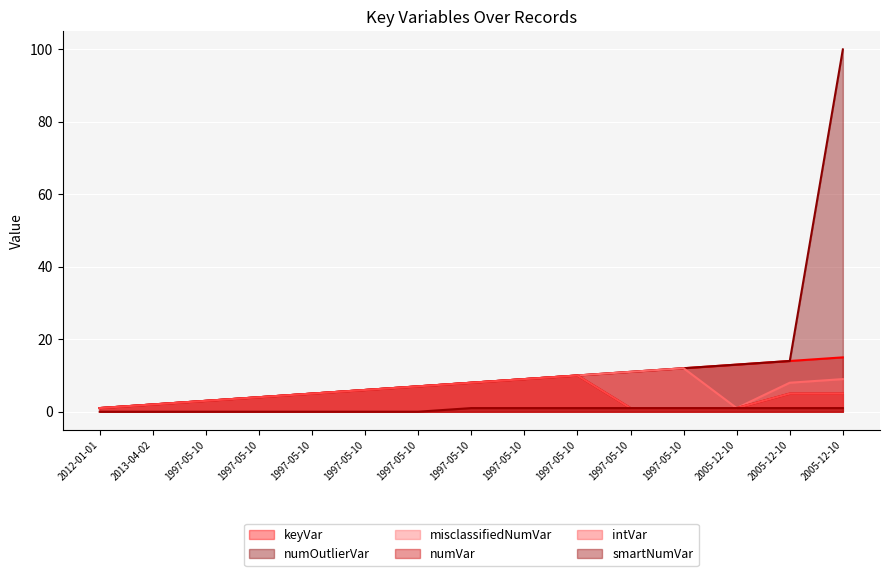

How many distinct data groups are displayed?

6